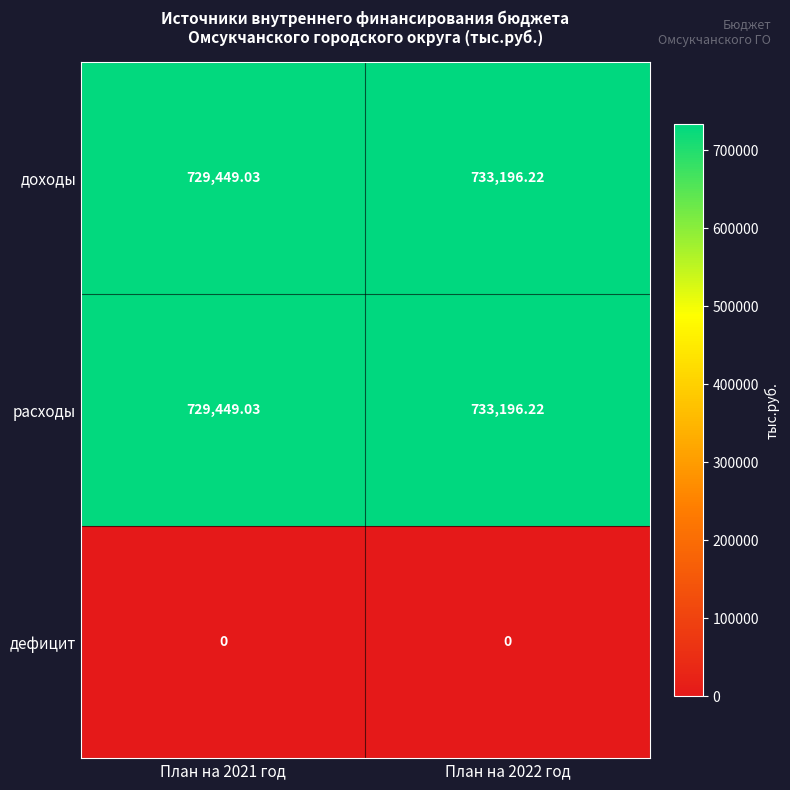

At which category is the sum across all series the highest?

План на 2022 год